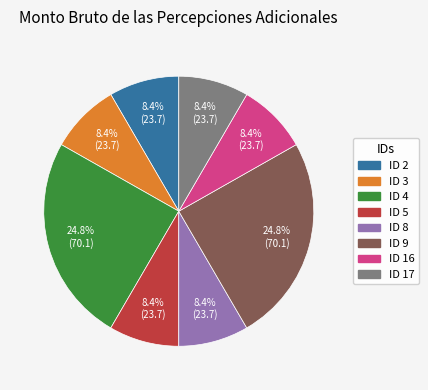

How many segments does this pie chart have?

8